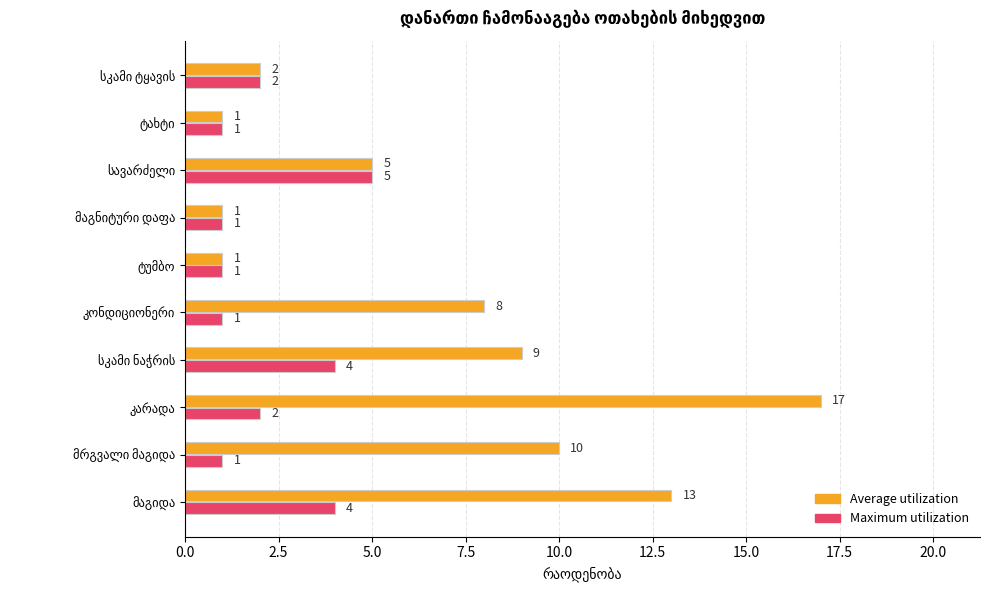

Which series has the largest range (max minus min)?

Average utilization